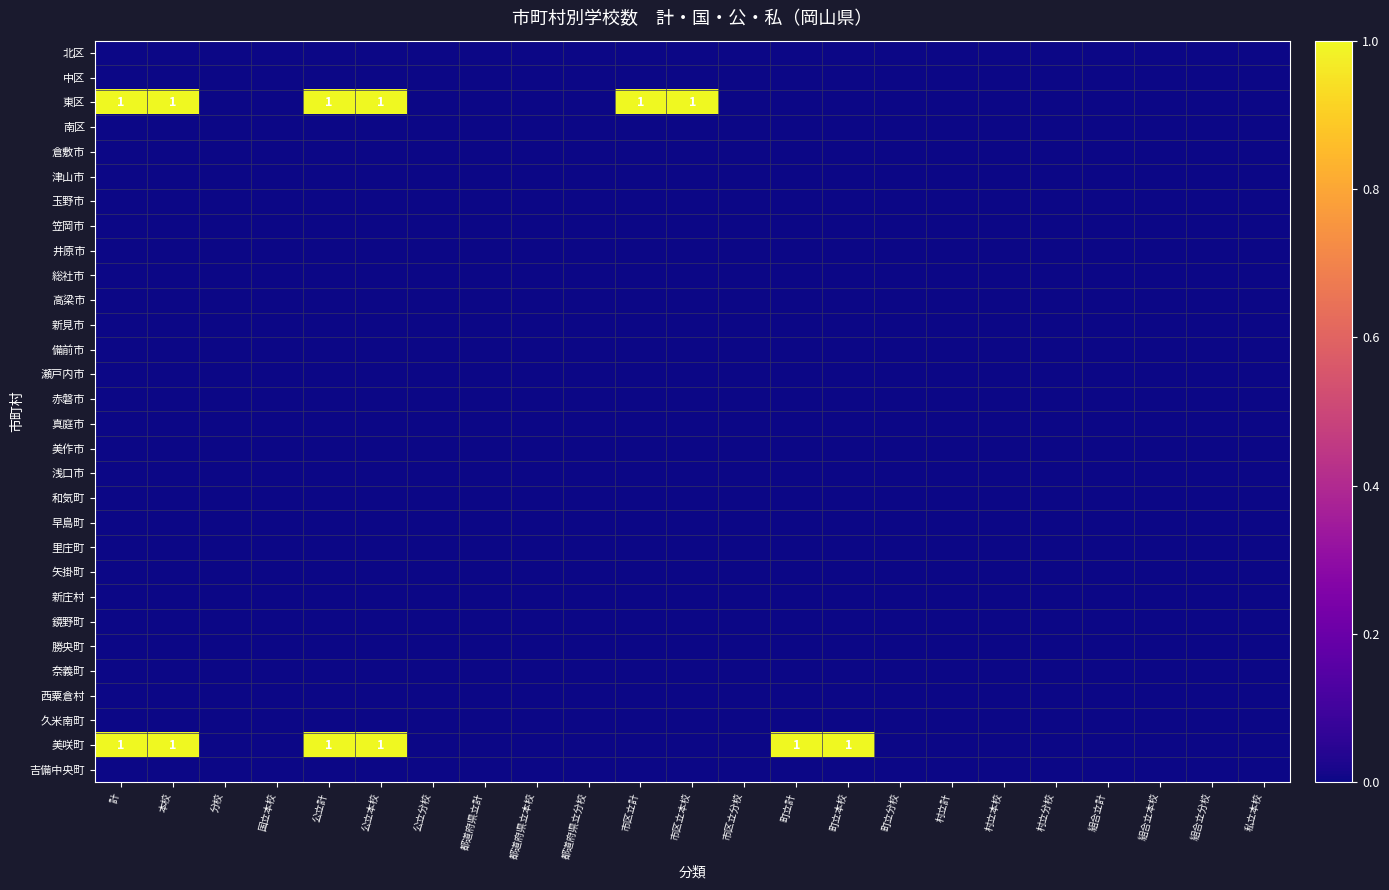

Is the value of 勝央町 at 本校 greater than the value of 新見市 at 組合立計?

No